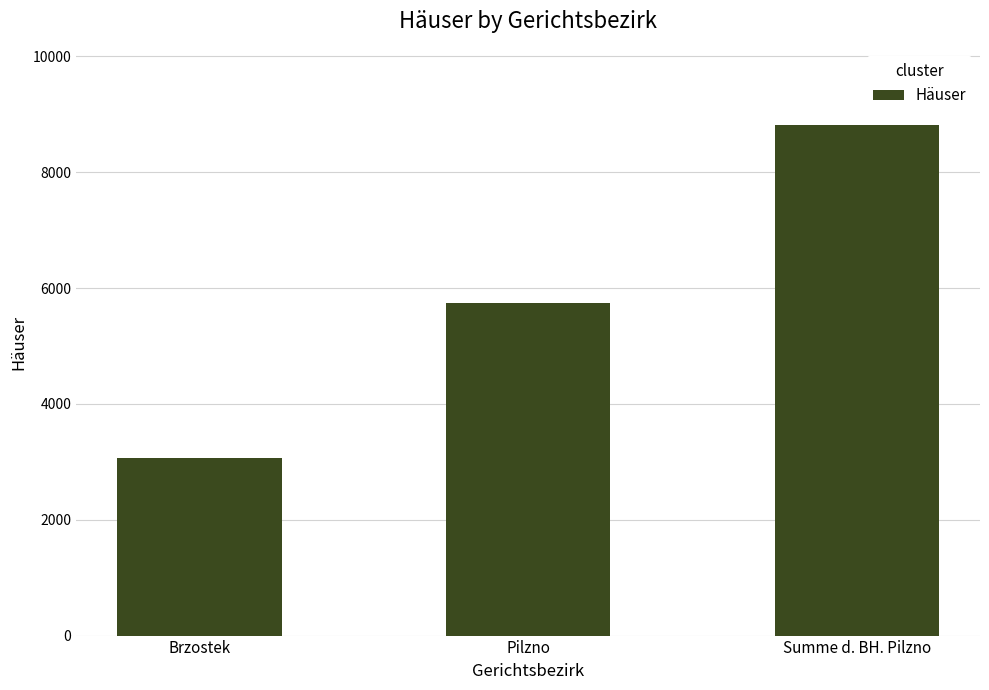

What is the approximate value at Summe d. BH. Pilzno?

8810